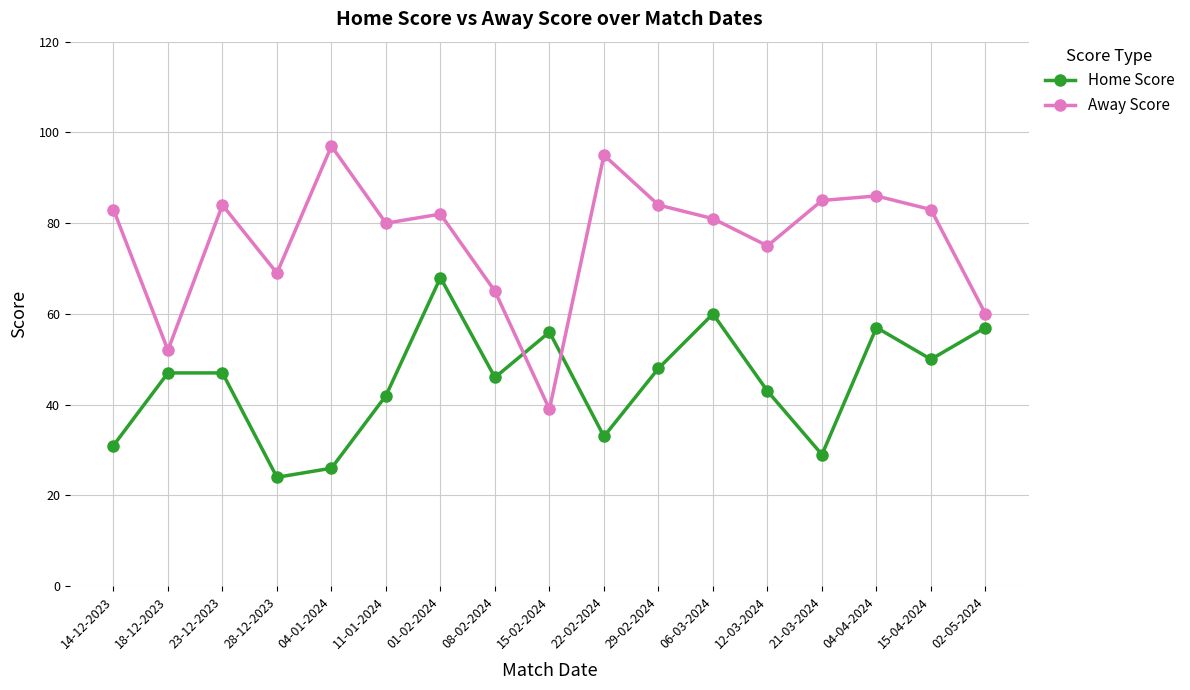

Does the chart have visible grid lines?

Yes